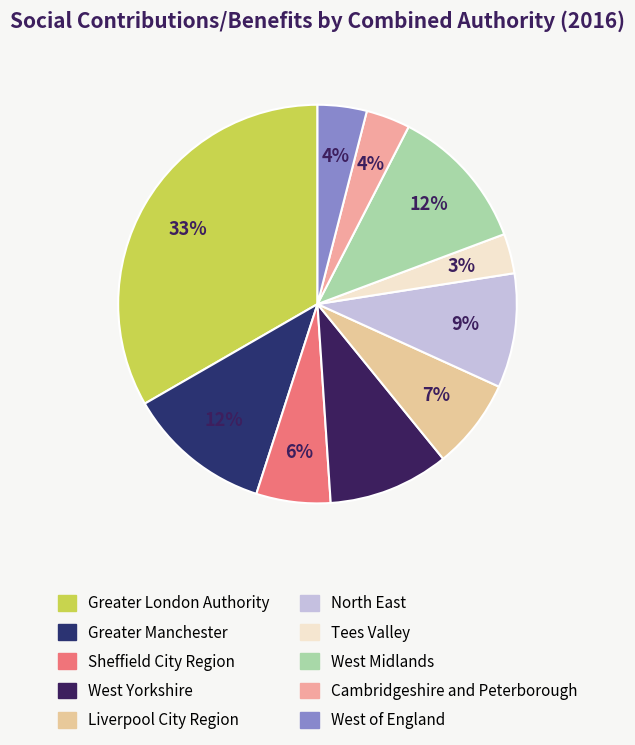

What portion of the pie excludes Liverpool City Region?

92.7%